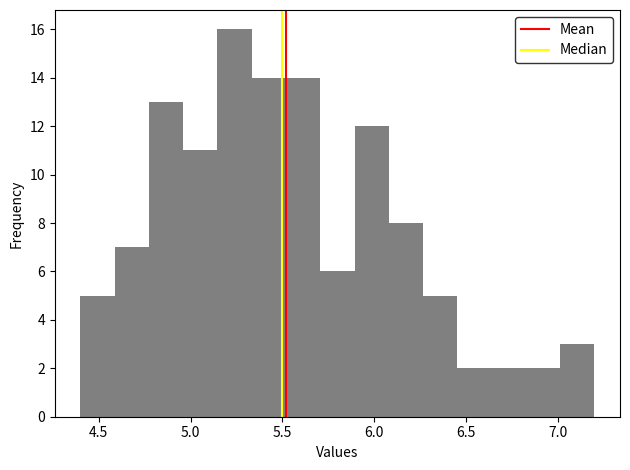

Read against the x-axis, roughly where is the centre of the tallest bar?

5.25